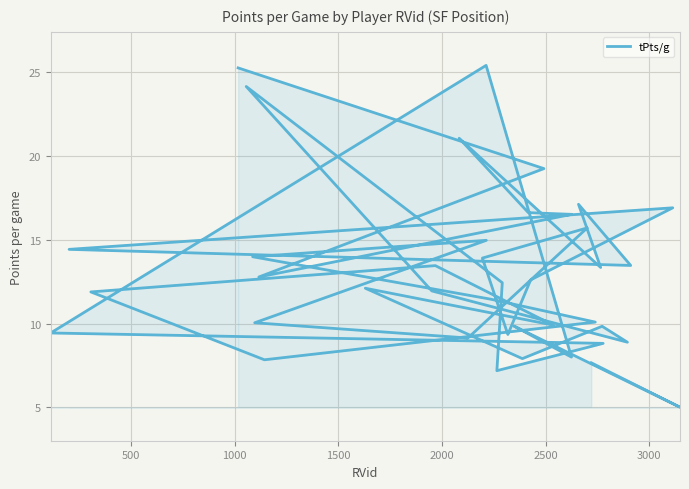

Between 2000 and 2500, which is larger?

2500